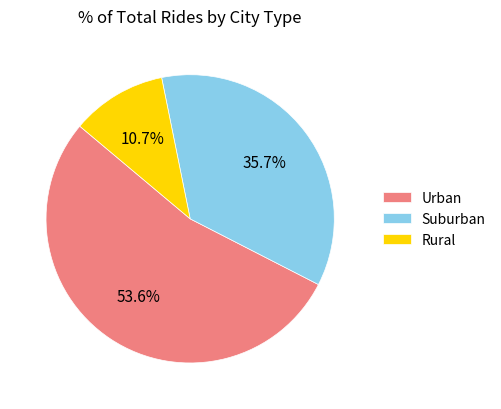

Between Urban and Rural, which is larger?

Urban